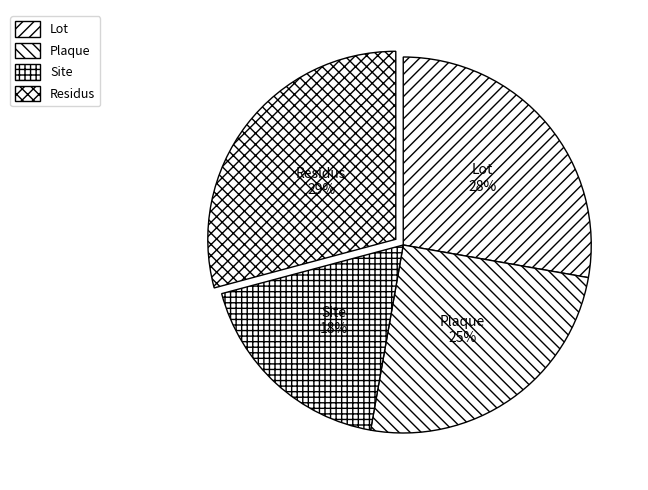

Is there any slice that represents more than half of the pie?

No